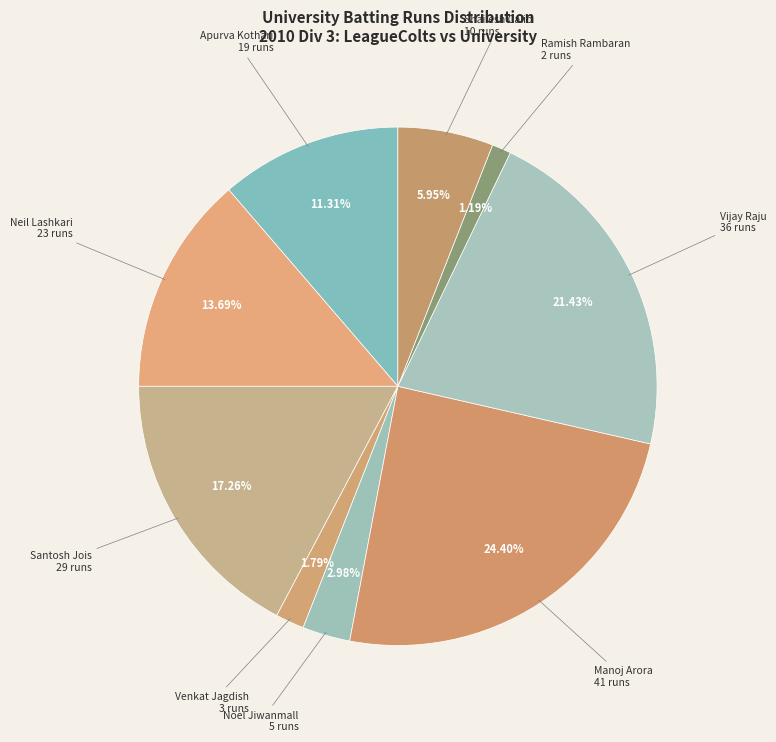

How many slices are in this pie chart?

9